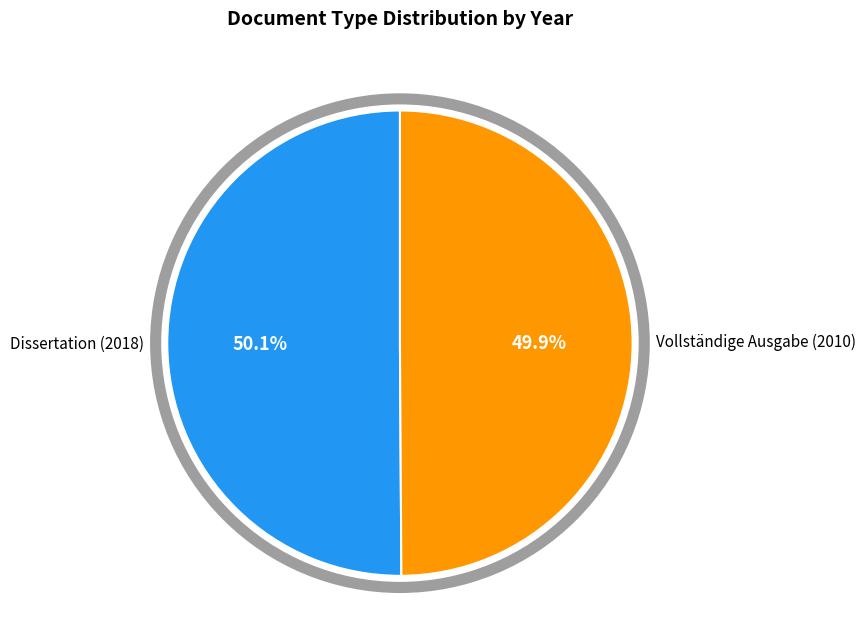

What percentage is the Vollständige Ausgabe (2010) slice, to the nearest percent?

50%